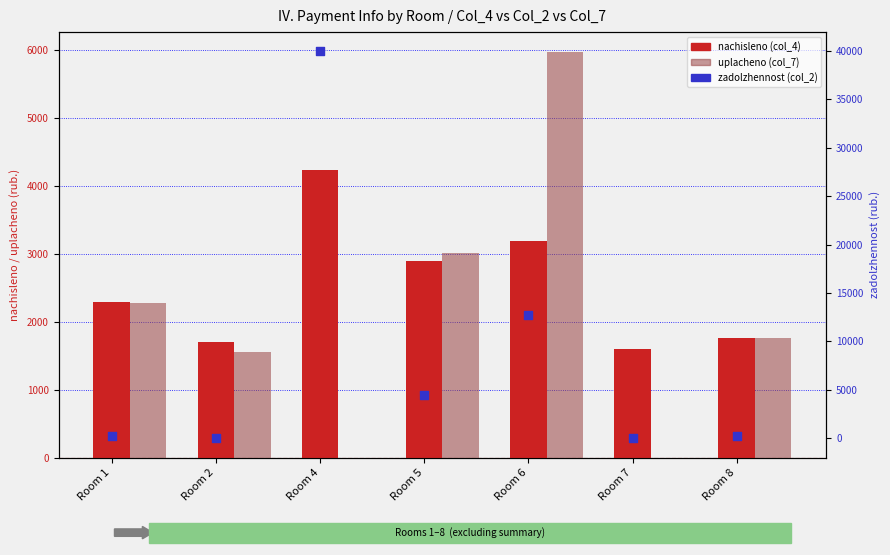

Which series reaches the minimum Y coordinate?

uplacheno (col_7)